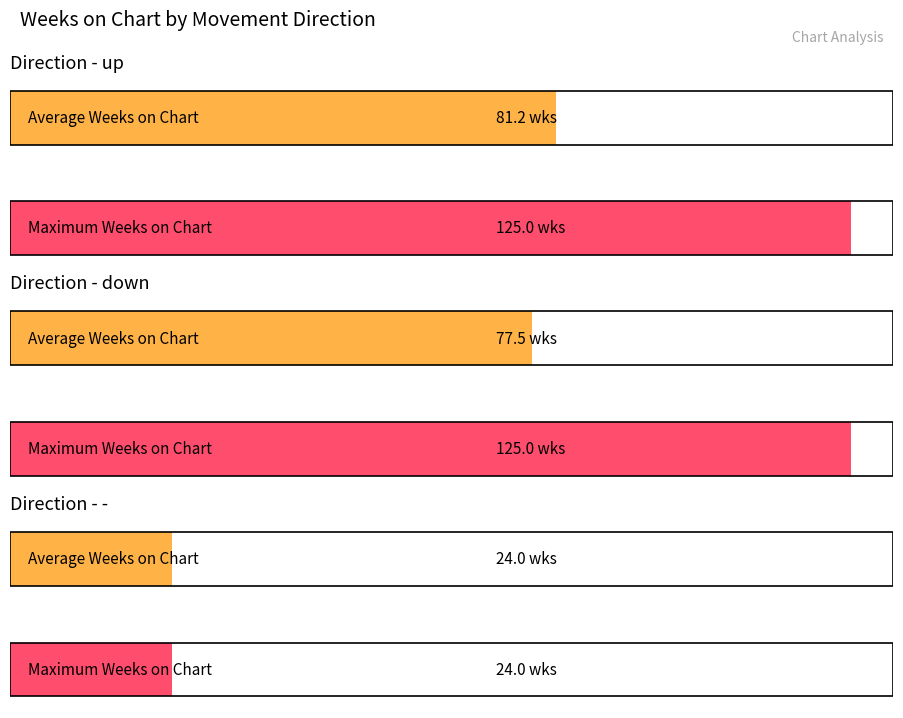

The value of Maximum utilization at down is 141.0. True or false?

False